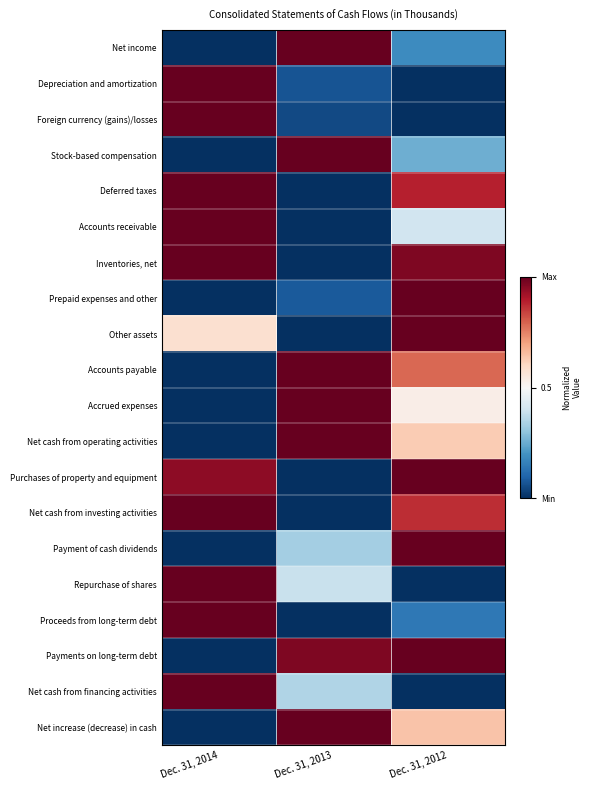

What is the difference between the highest and lowest values at Dec. 31, 2013?

1.0